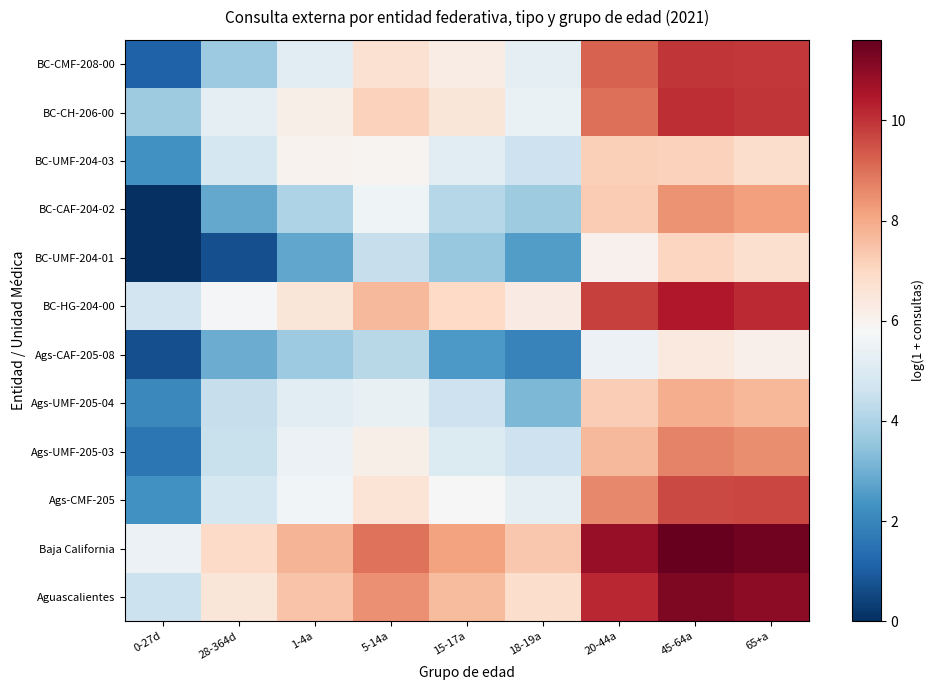

What is the total value across all series at 1-4a?

65.8